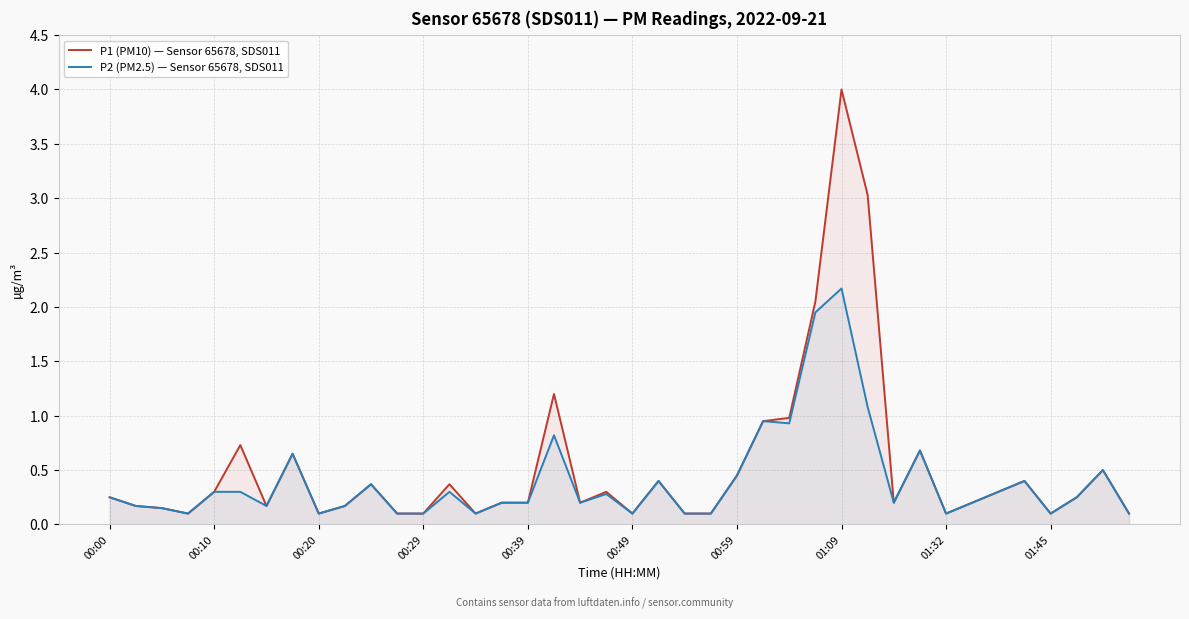

What is the difference between the maximum and minimum values in the P2 (PM2.5) — Sensor 65678, SDS011 series?

2.1